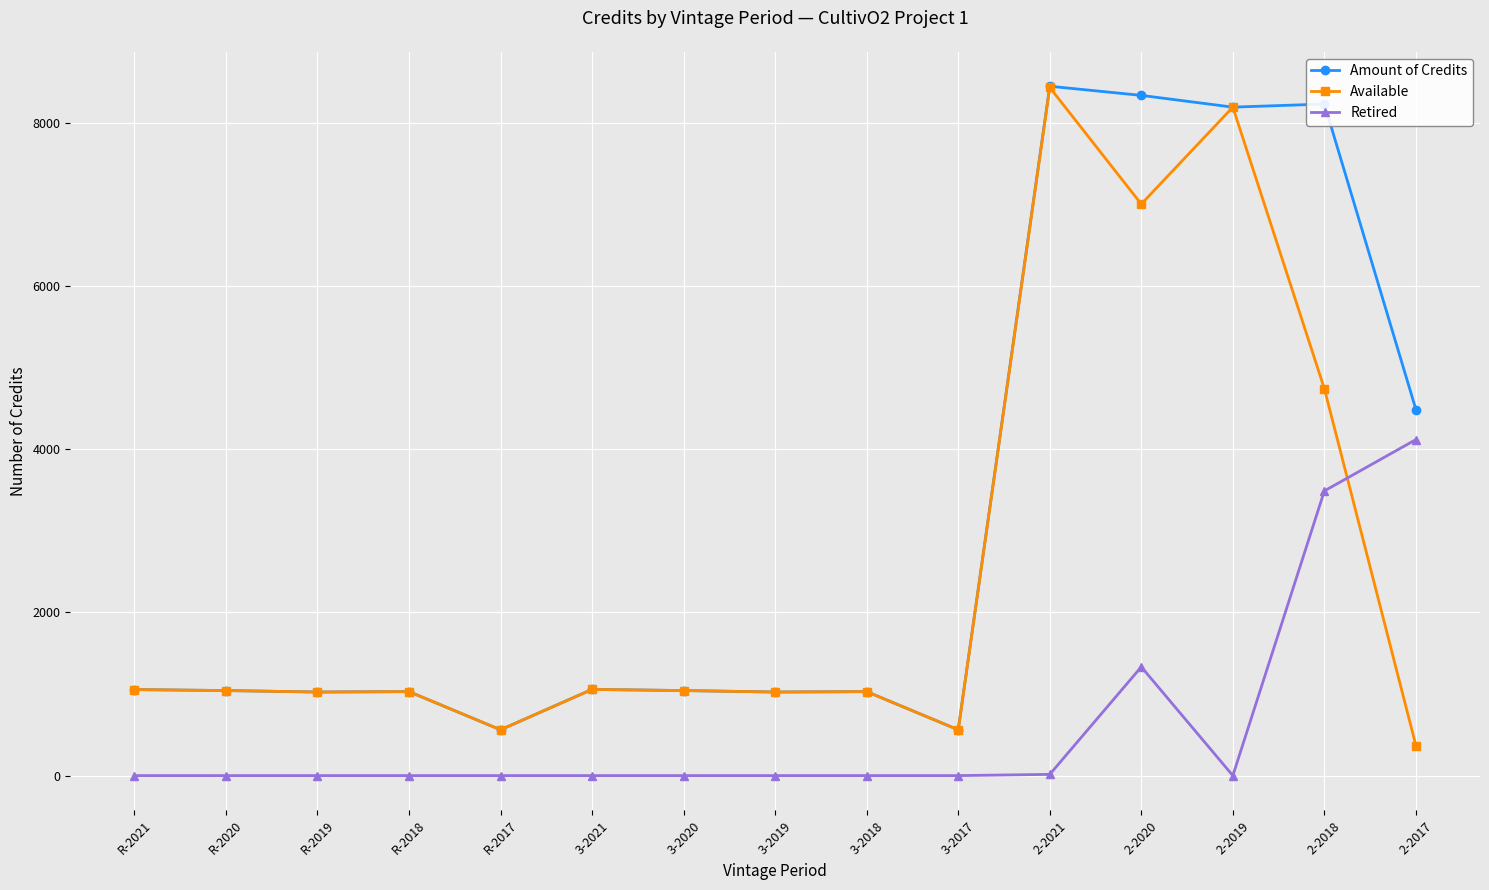

Which series has the largest total across all categories?

Amount of Credits